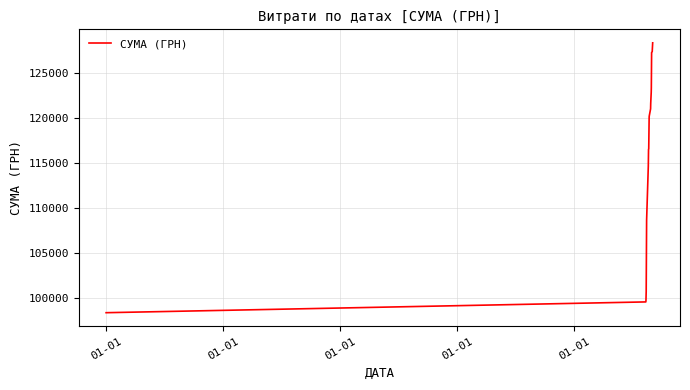

What is the minimum value shown in the chart?

98353.7